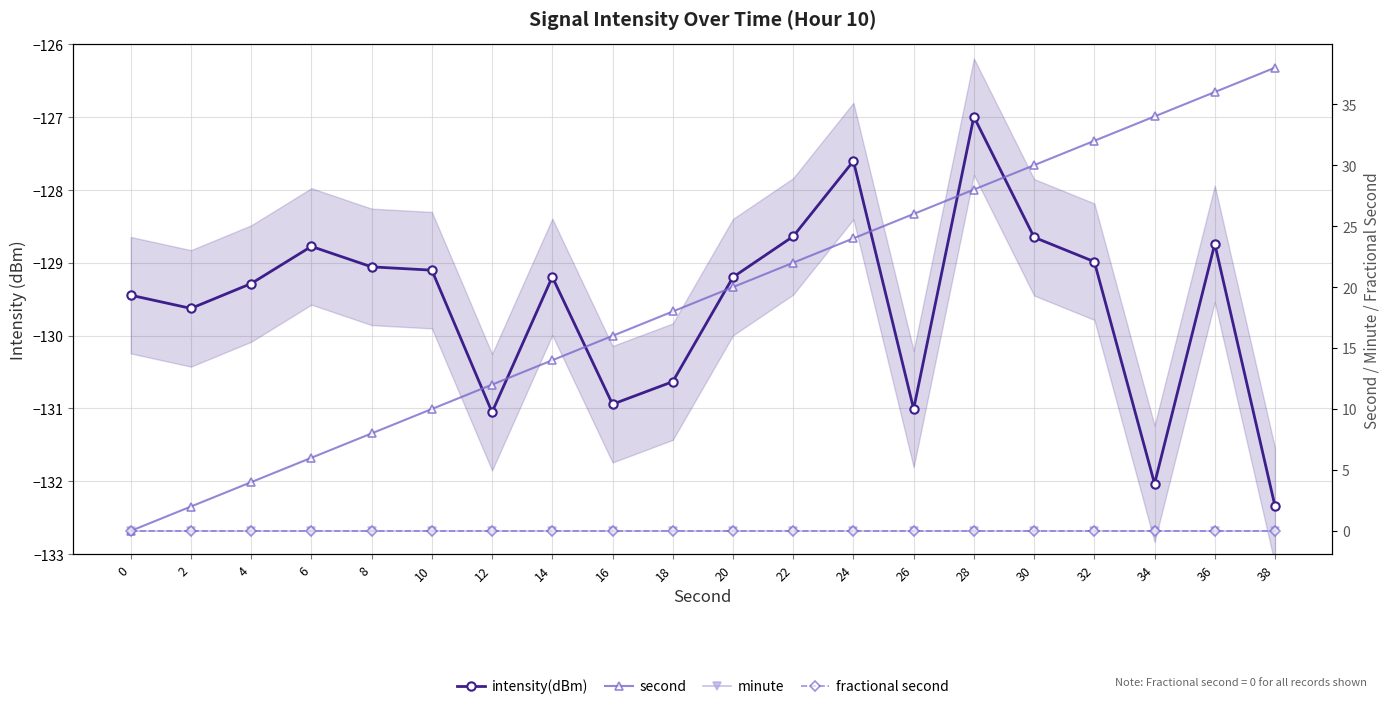

Between 20 and 36, which series saw the biggest shift?

second